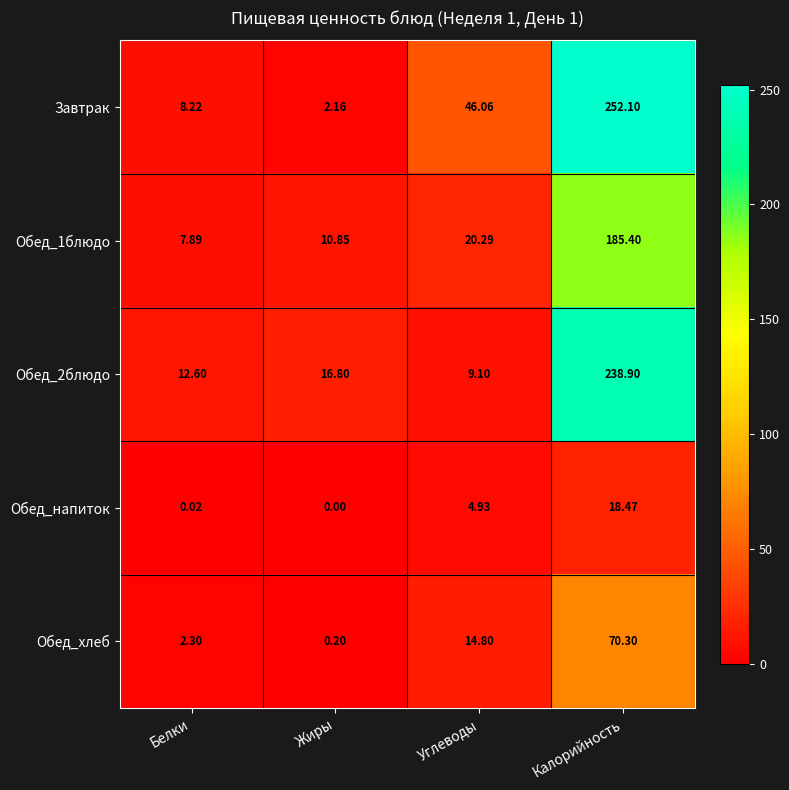

What is the total value across all series at Белки?

31.0